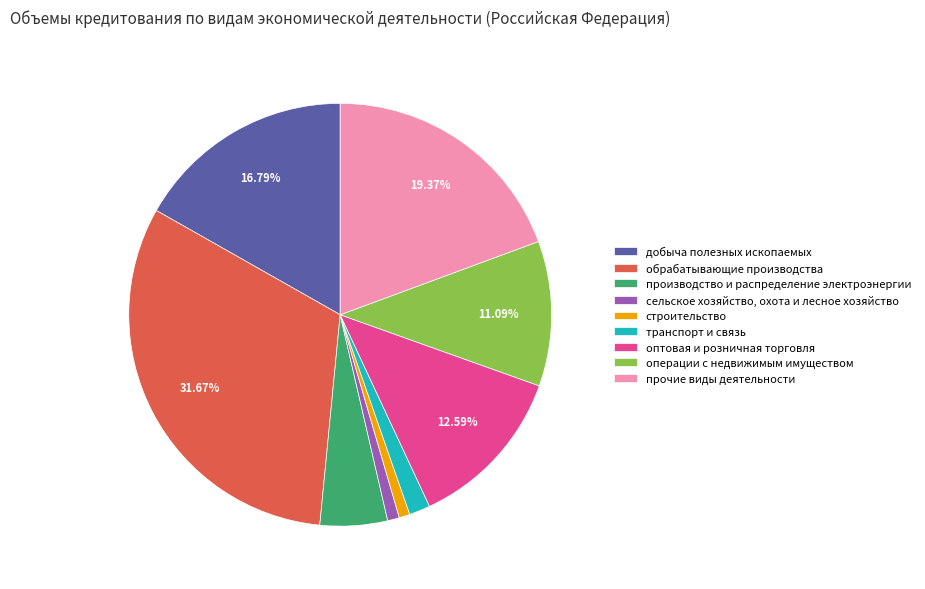

How many segments does this pie chart have?

9